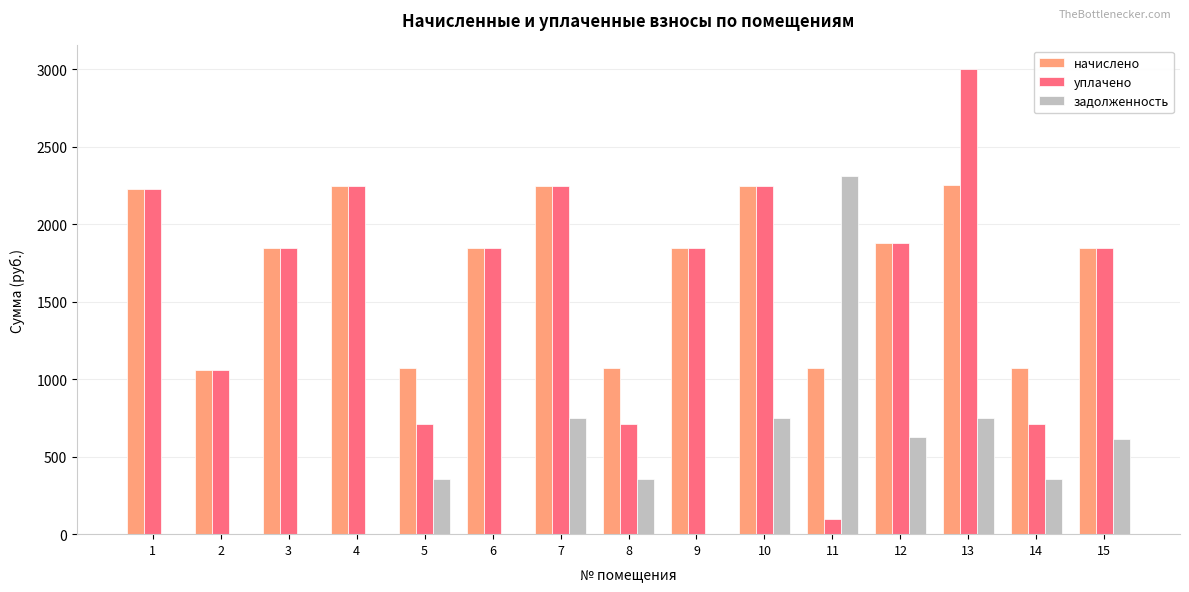

Is it true that задолженность equals 356.4 at 8?

True